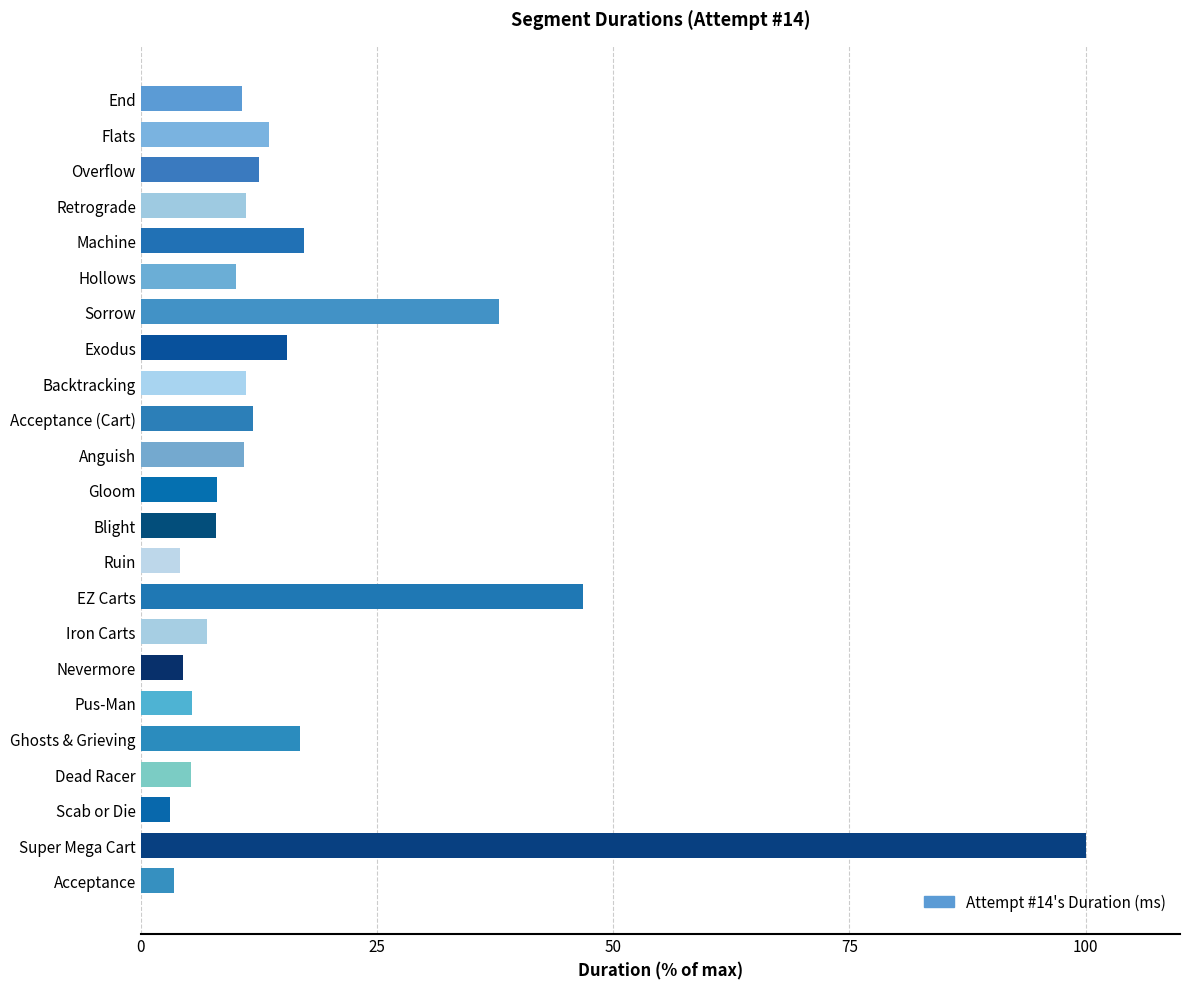

Which label corresponds to the largest value in the chart?

Super Mega Cart